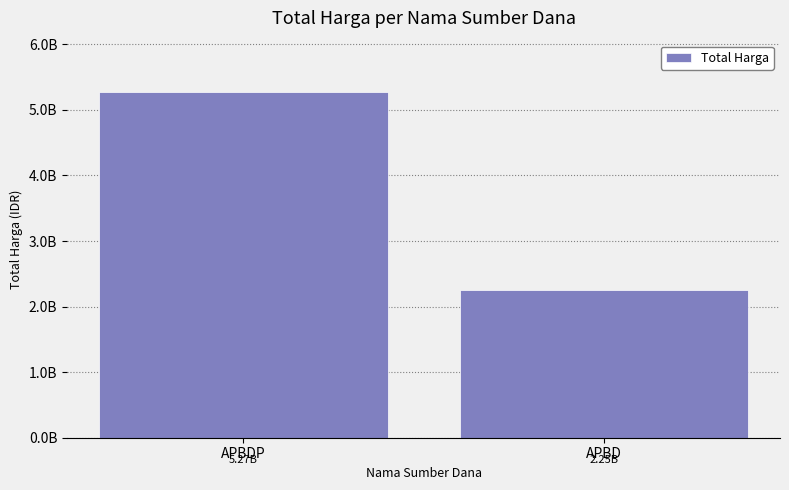

How many values are between 2252108345 and 5266388740?

2